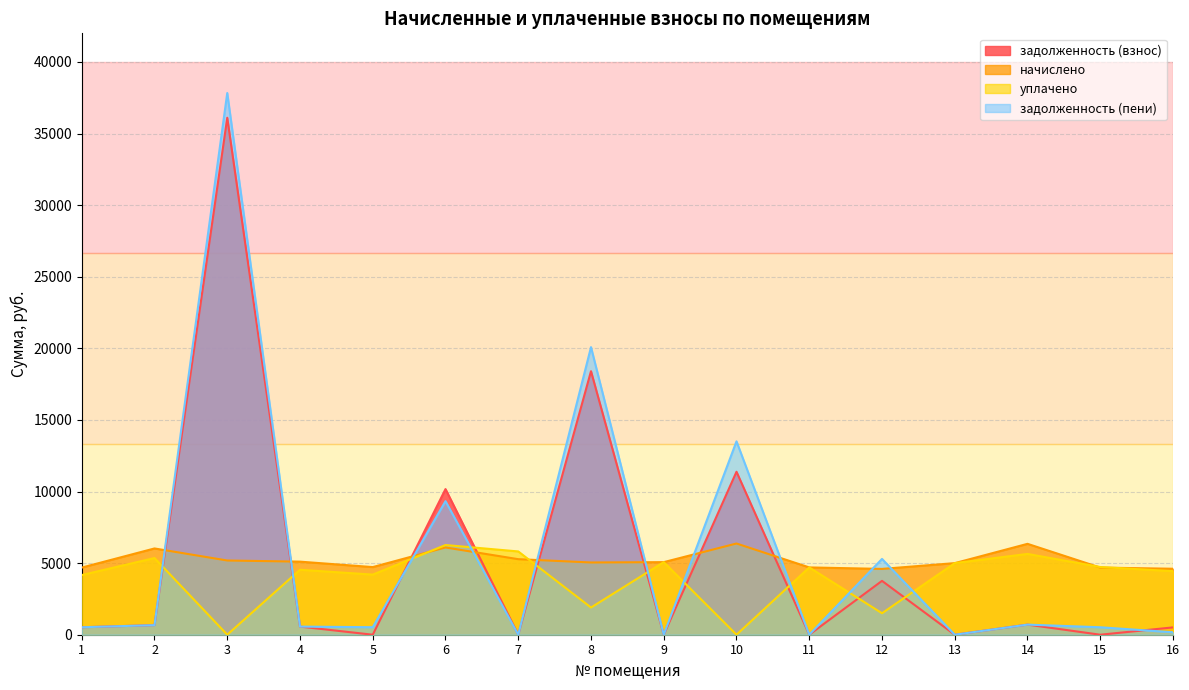

Which series changed the most between 4 and 6?

задолженность (взнос)